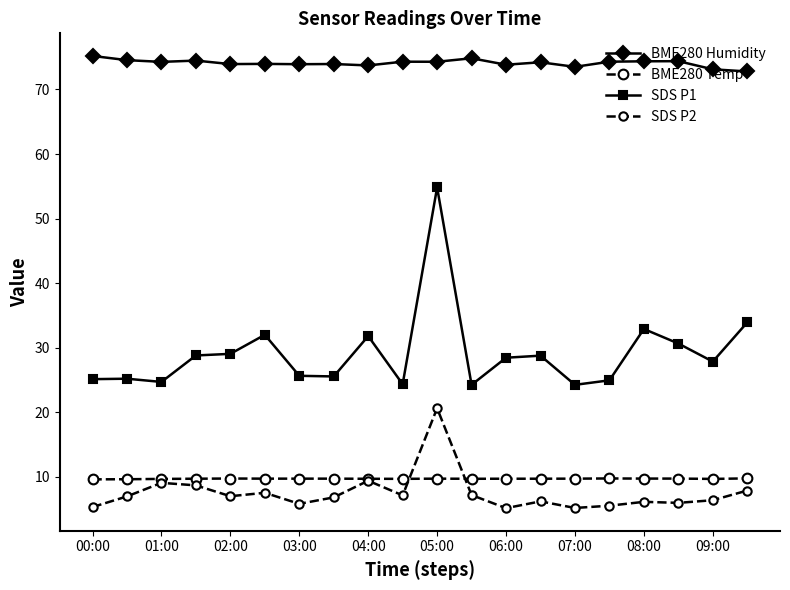

At which label does BME280 Temp reach its peak?

19